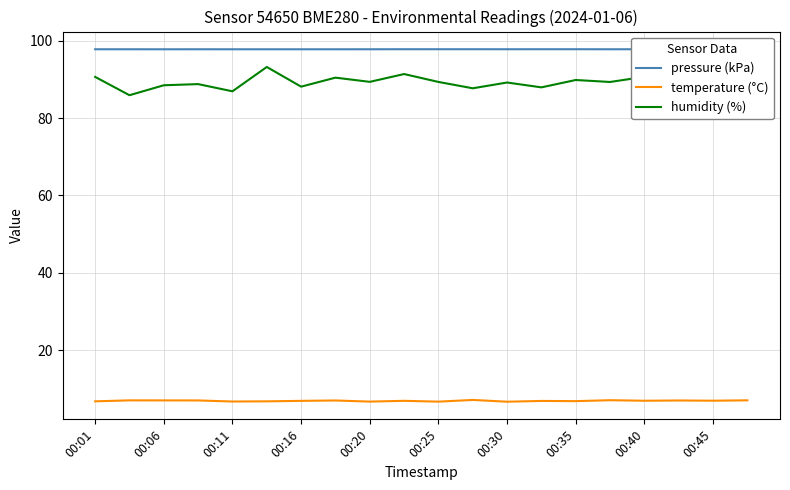

True or false: humidity (%) and temperature (°C) intersect in this chart.

False